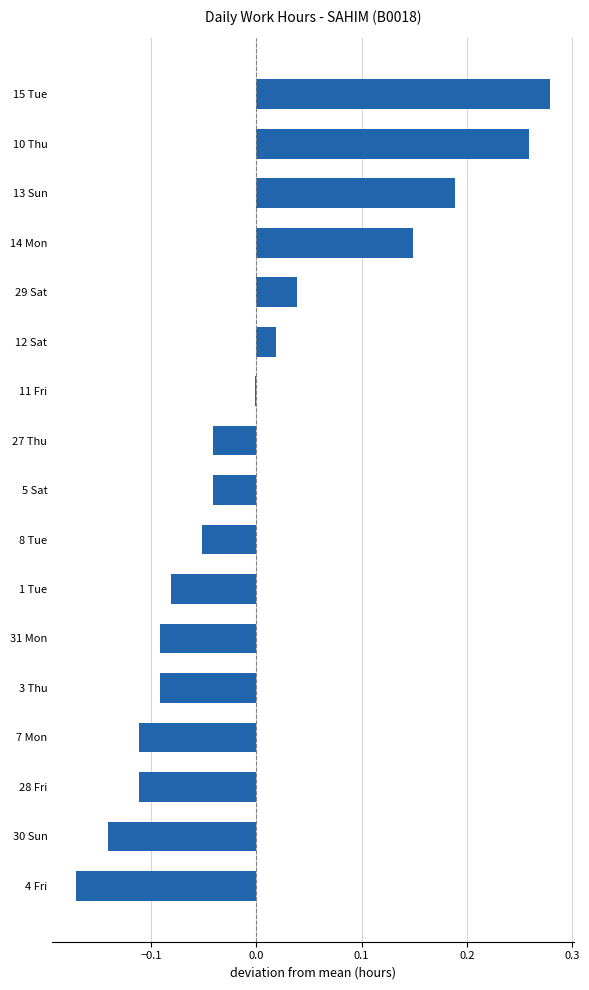

True or false: the data shows 0.2 at 14 Mon.

False